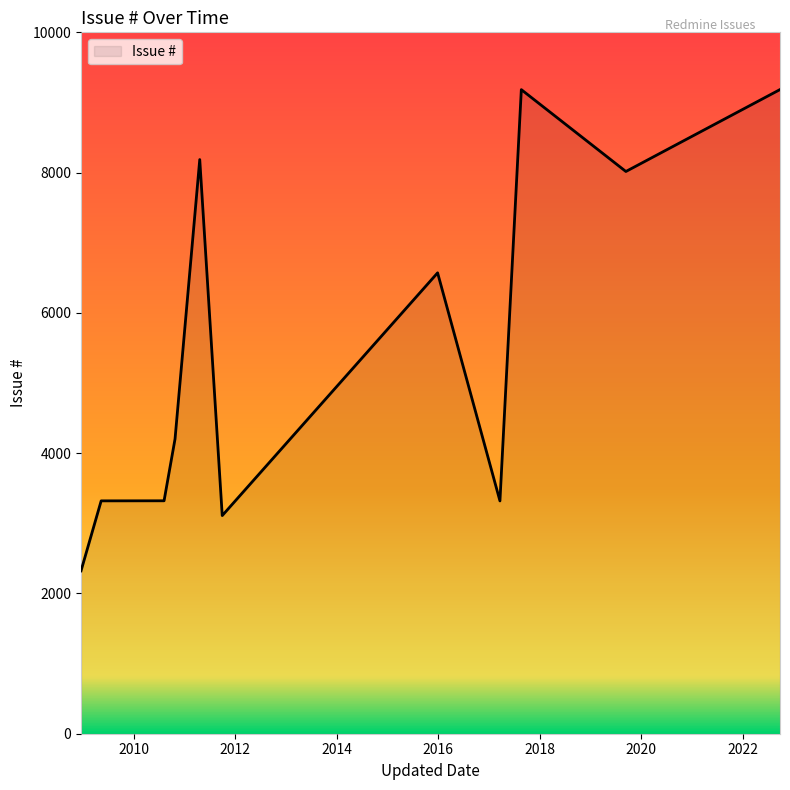

What is the smallest value displayed?

2322